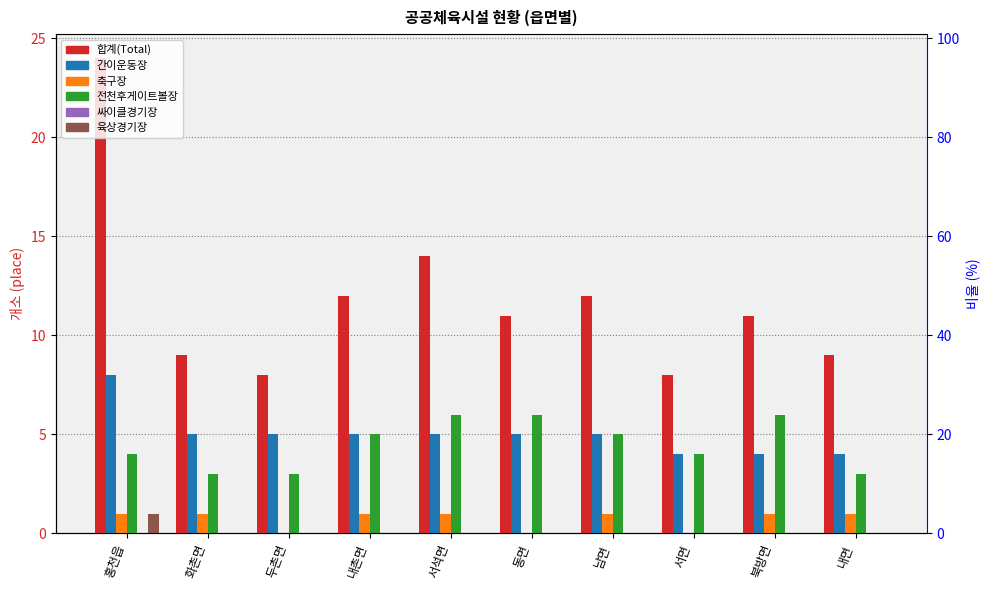

How many distinct data groups are displayed?

6